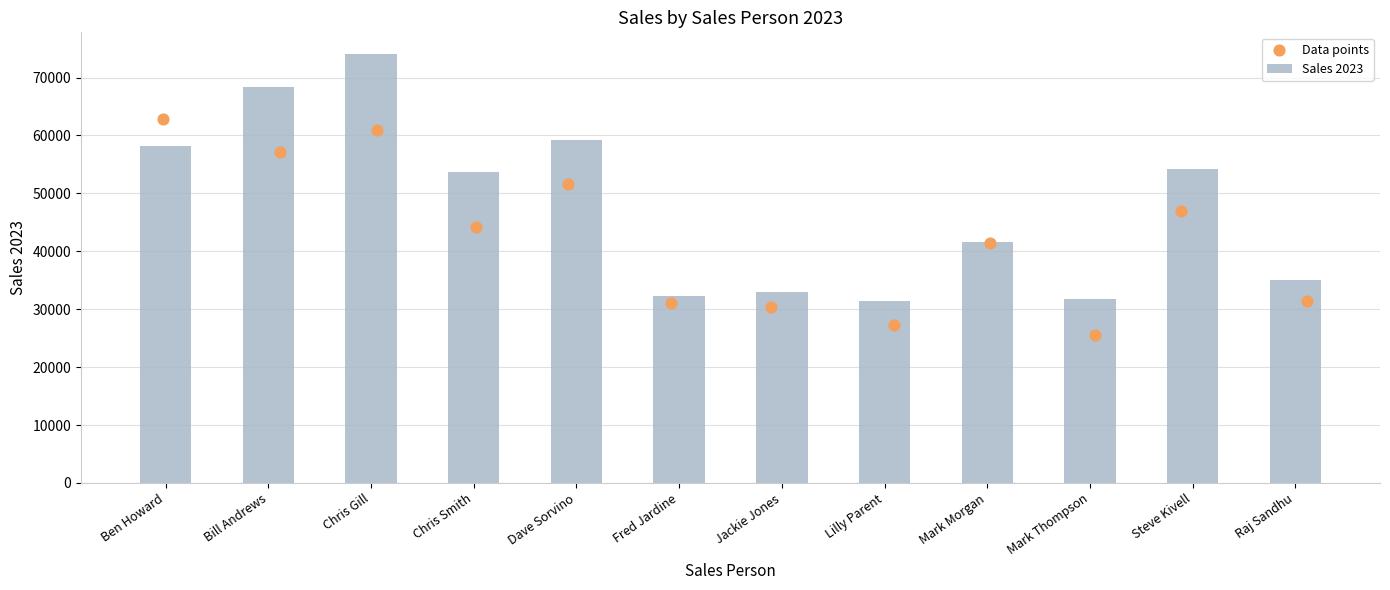

Which series contains the lowest Y value?

Data points